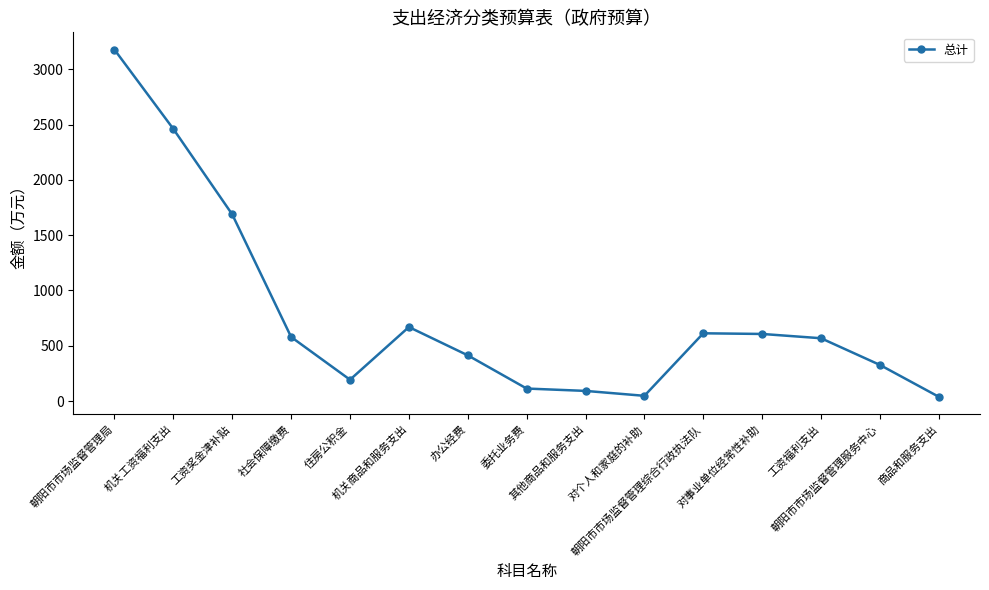

How many data points are less than 568?

7